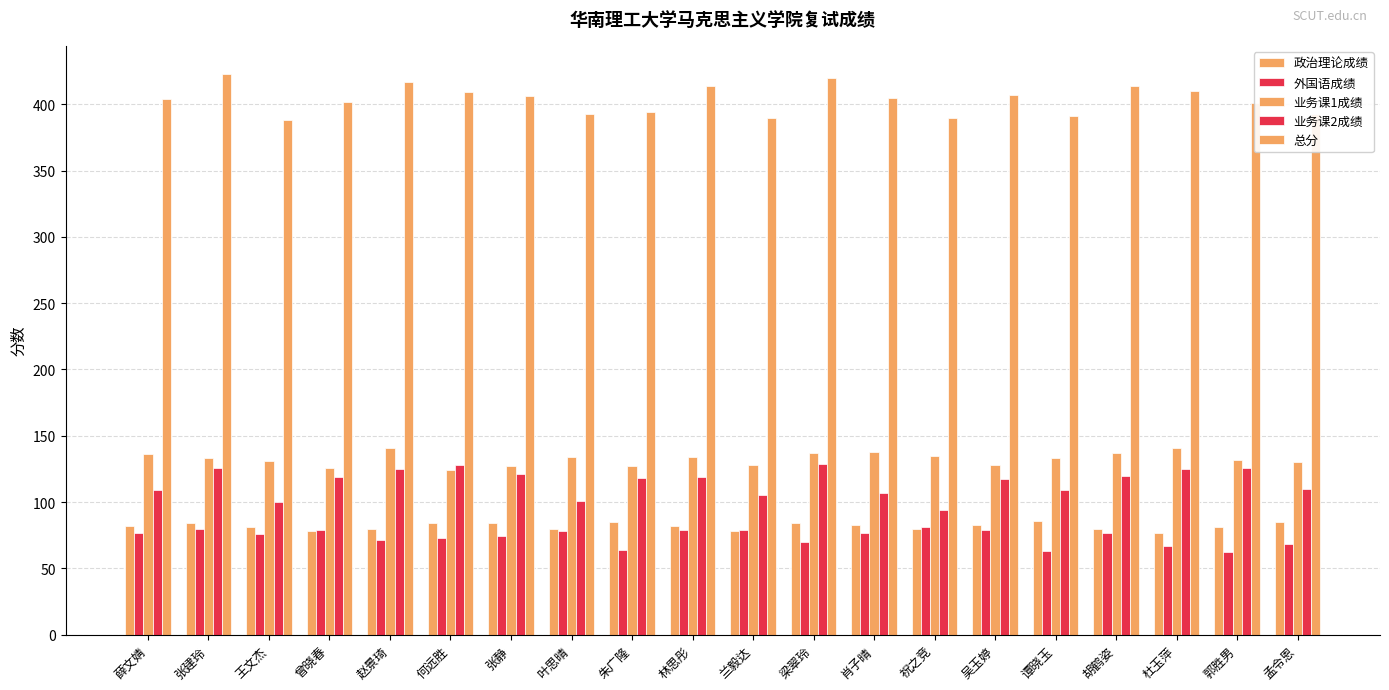

Rank the categories by 业务课2成绩 value from lowest to highest.

祝之竞, 王文杰, 叶思晴, 兰毅达, 肖子晴, 薛文婧, 谭晓玉, 孟令恩, 吴玉婷, 朱广隆, 曾晓春, 林思彤, 胡鹤姿, 张静, 赵景琦, 杜玉萍, 张建玲, 郭胜男, 何远胜, 梁翠玲